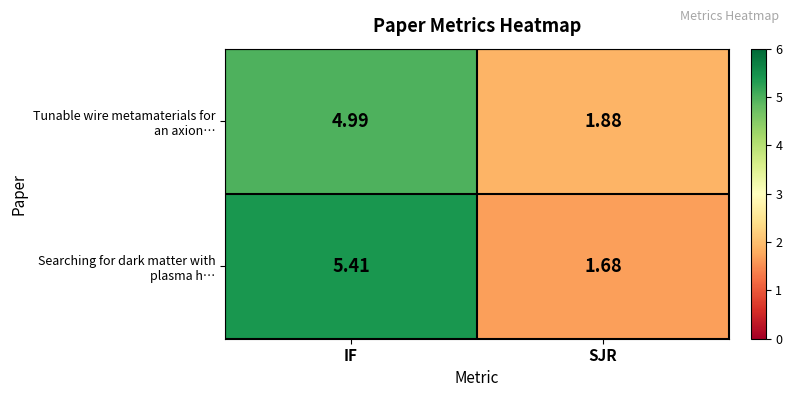

At which category does the chart reach its peak across all series?

IF